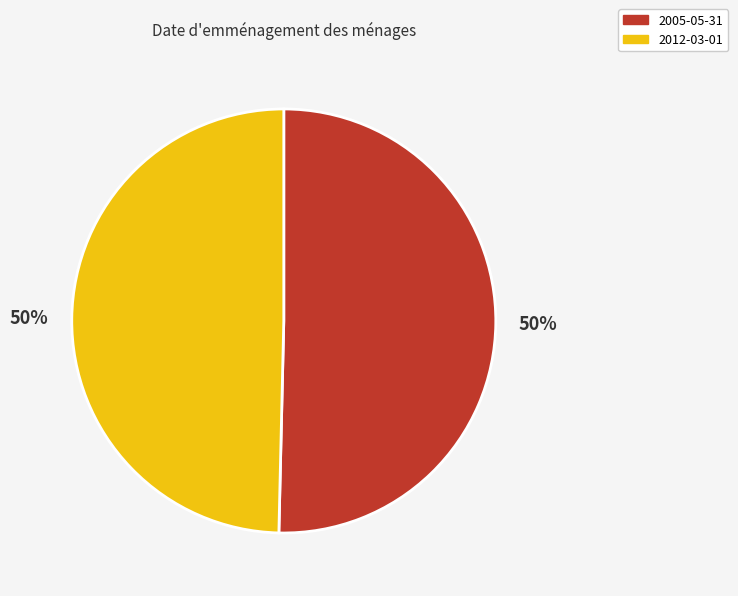

What is the ratio of the value at 2012-03-01 to the value at 2005-05-31?

1.0